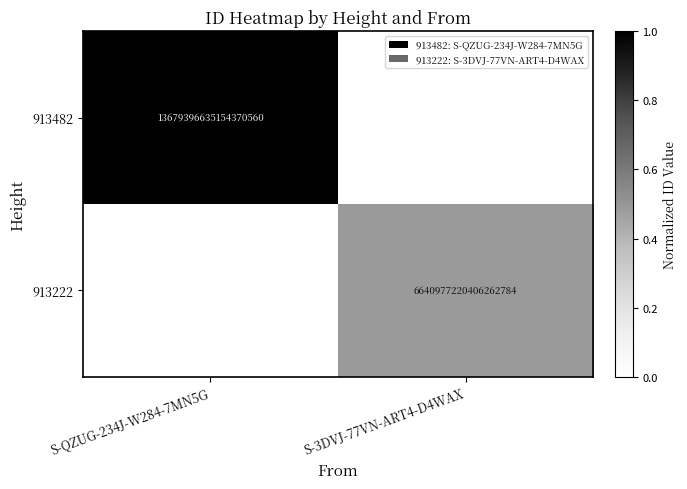

Is it true that 913222 equals 3959023115994368512 at S-3DVJ-77VN-ART4-D4WAX?

False